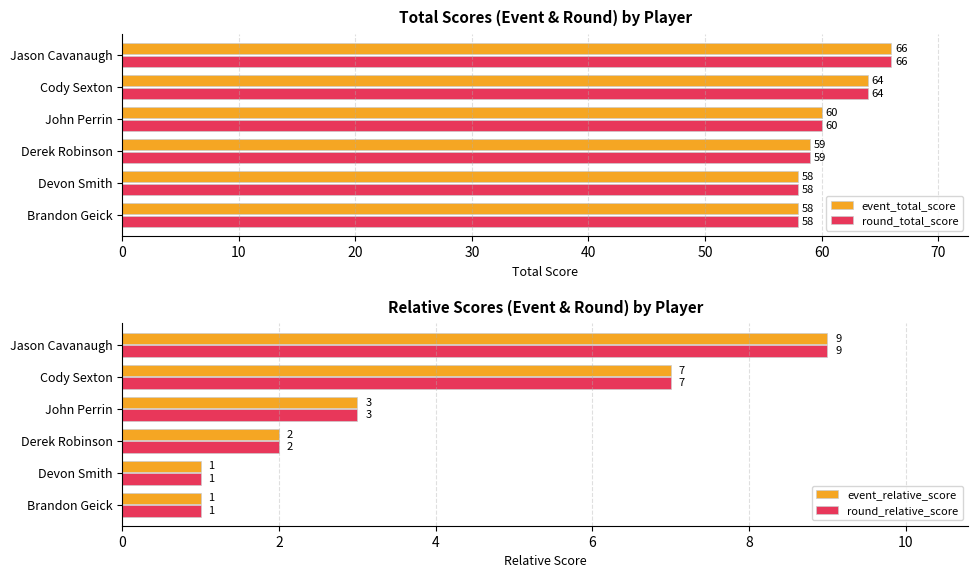

Is it true that event_total_score equals 58 at Brandon Geick?

True